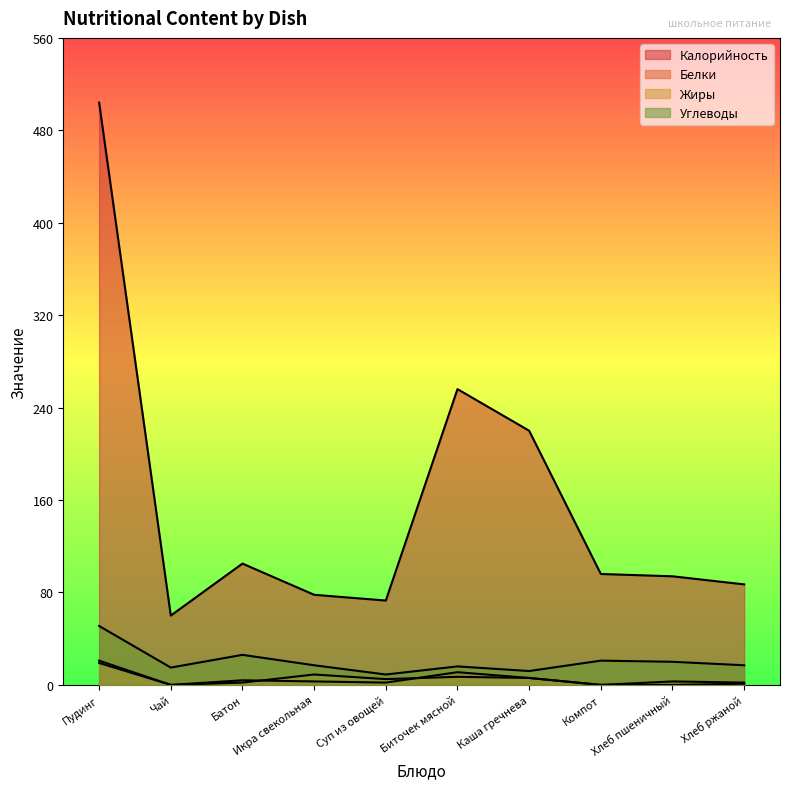

Which series has the largest total across all categories?

Калорийность